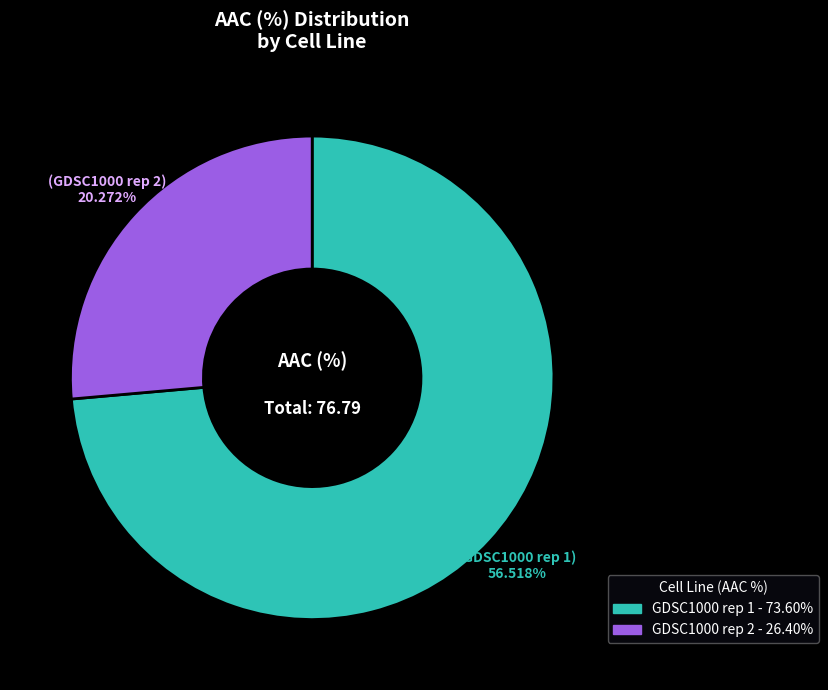

How much of the chart is everything except GDSC1000 rep 1?

26.4%